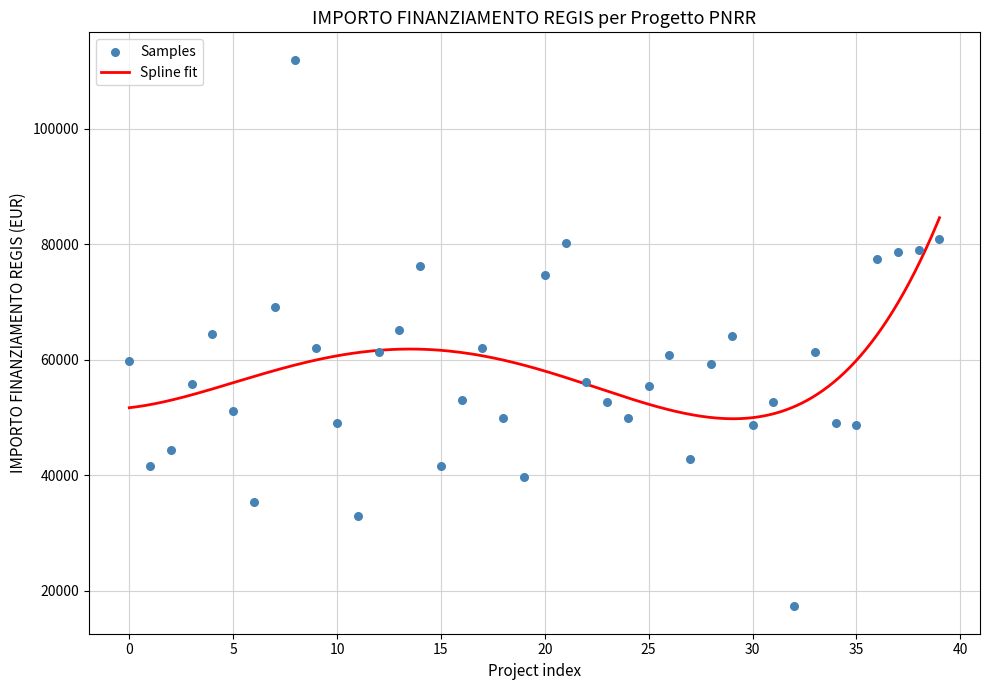

True or false: Spline fit has a value of 51682.0 at 0.

True